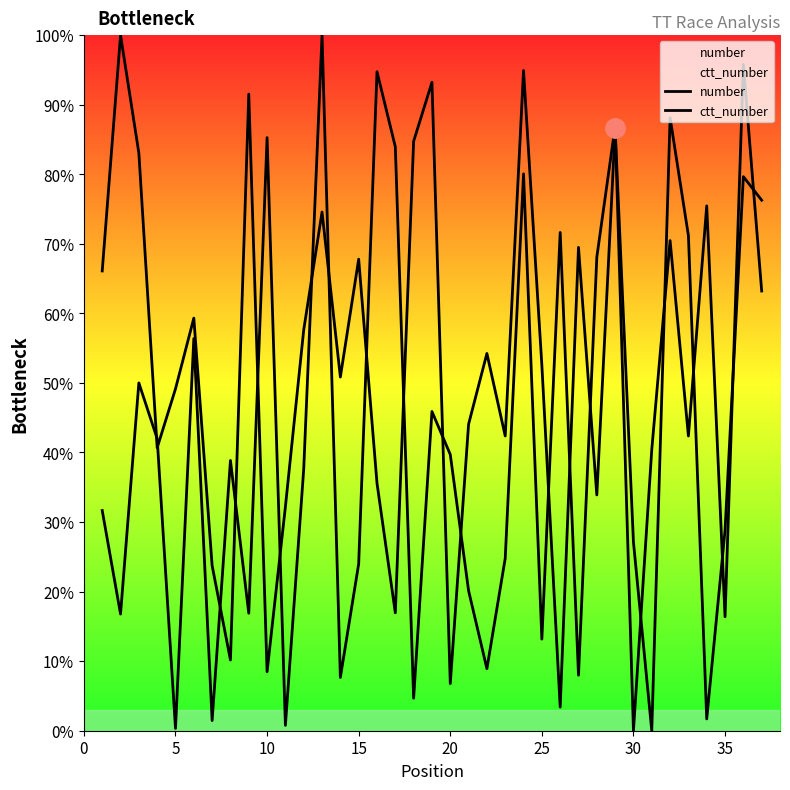

How many lines are shown in the chart?

2